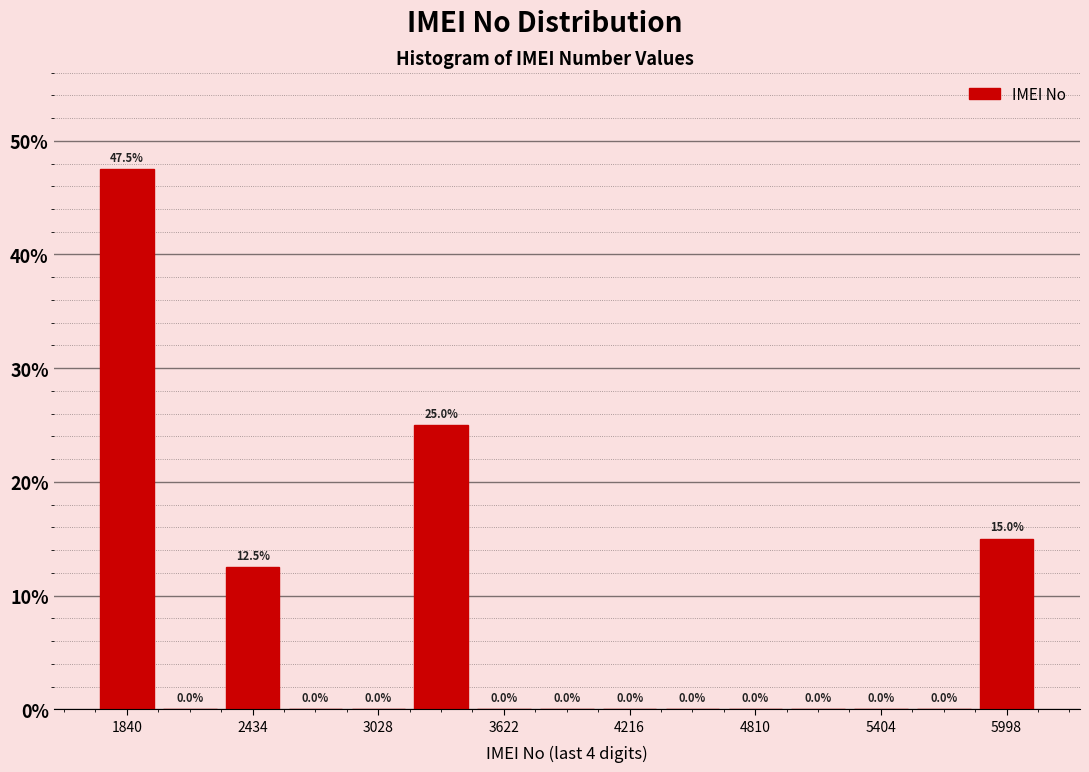

Read against the x-axis, roughly where is the centre of the tallest bar?

1800